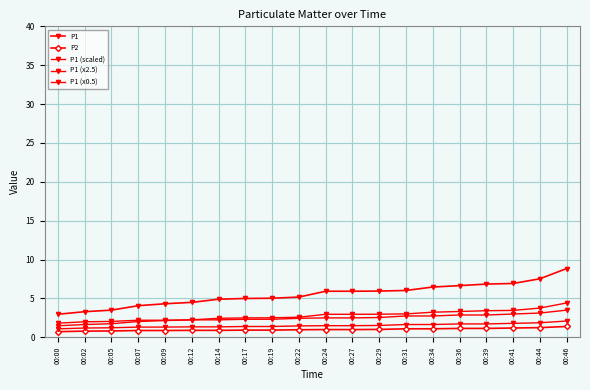

How many lines are shown in the chart?

5